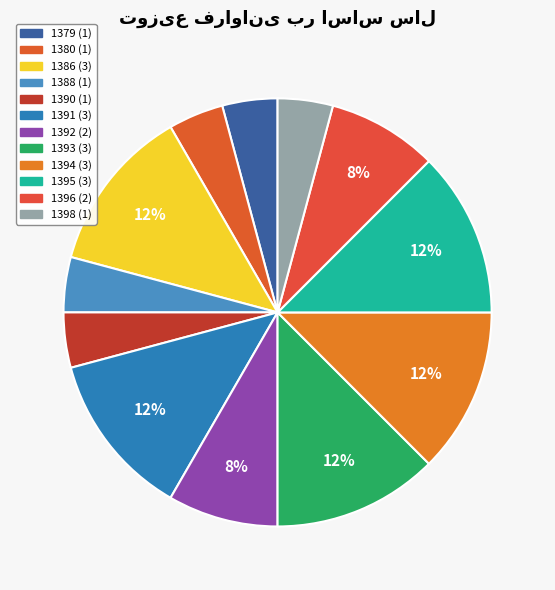

Which has a higher value, 1386 or 1395?

1386